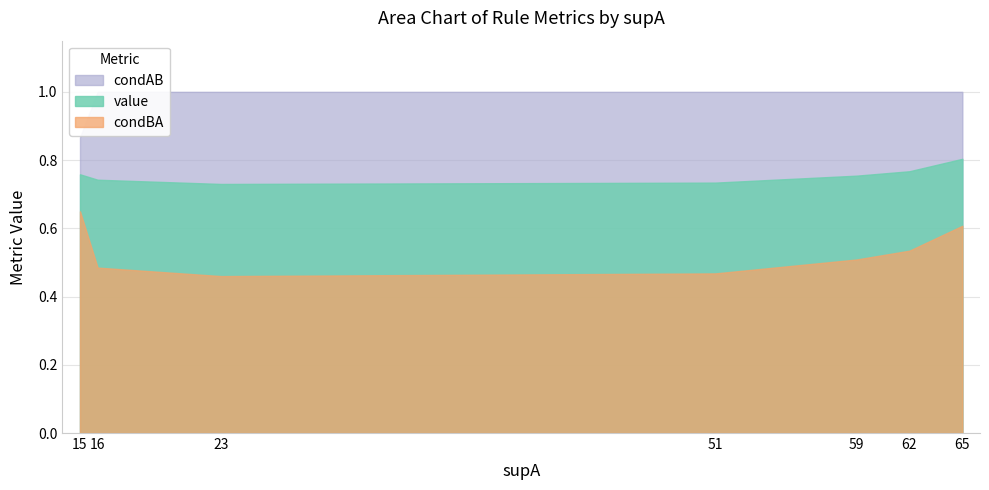

True or false: condBA has more than 0 points higher than both neighbors.

False